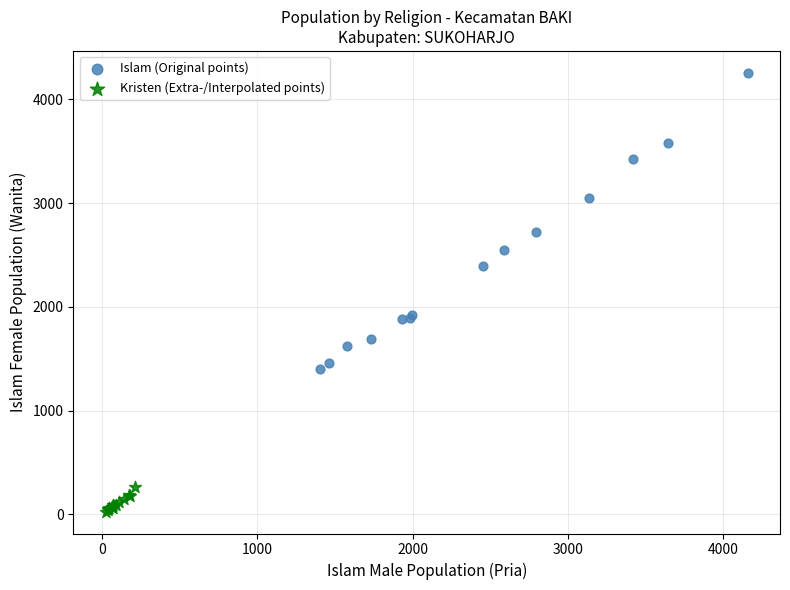

Which series contains the highest Y value?

Islam (Original points)